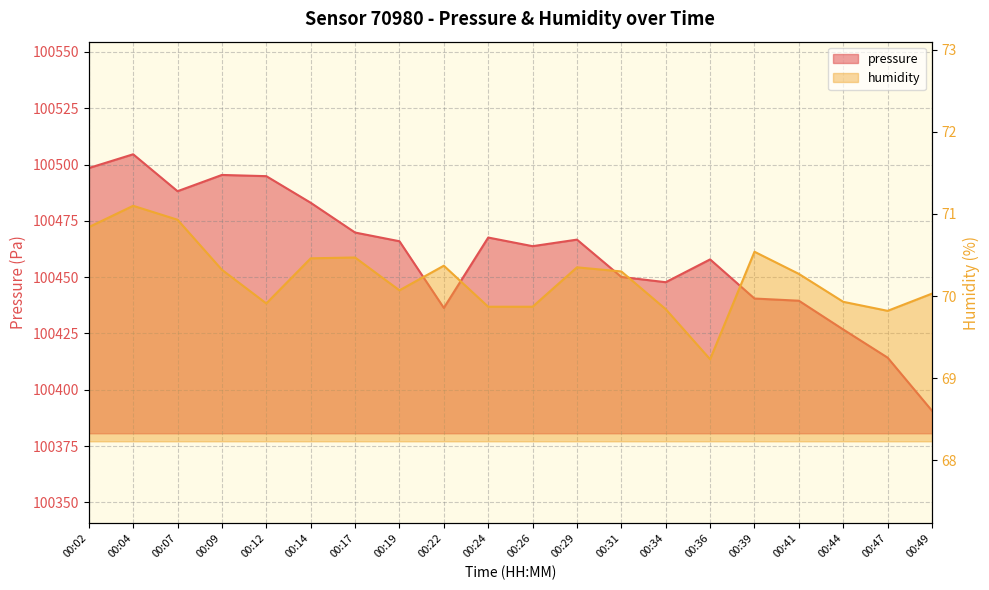

Between 00:02 and 00:39, which is larger?

00:02